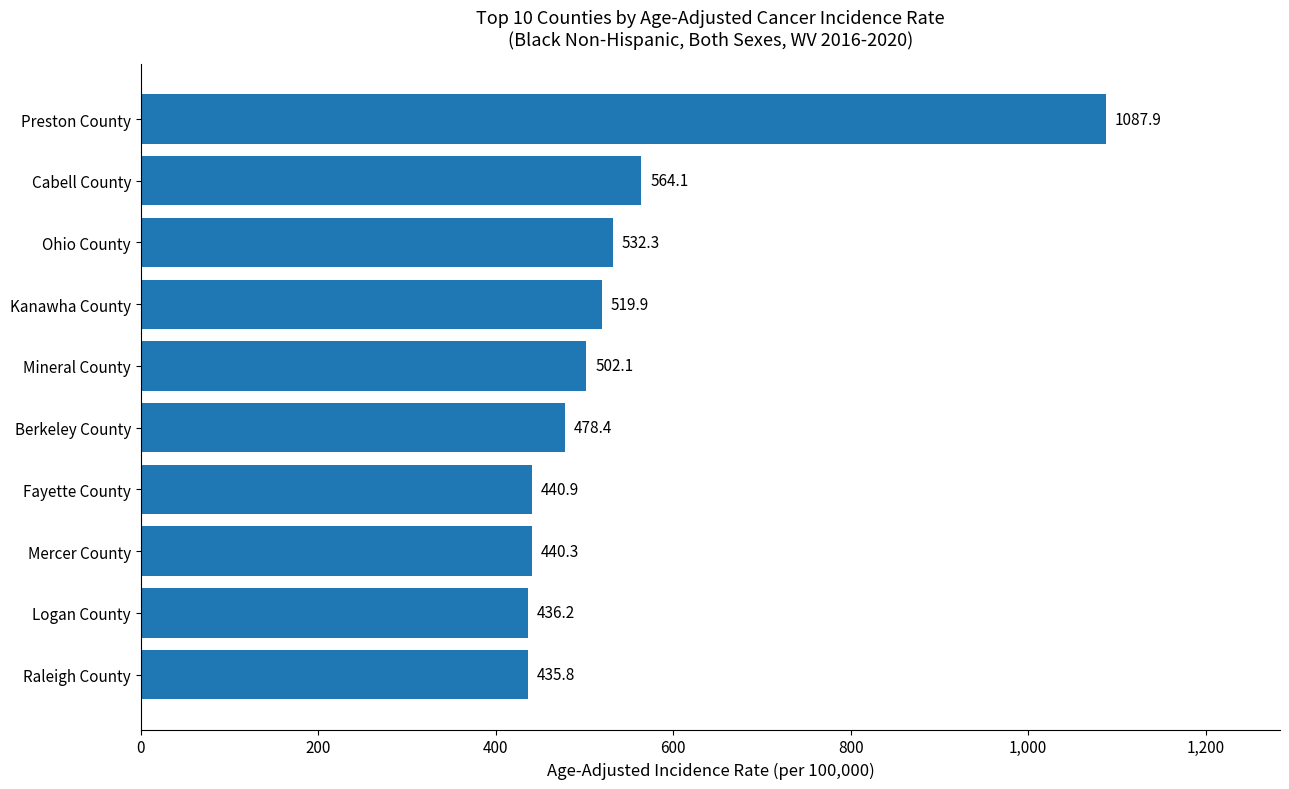

True or false: the data shows 440.3 at Mercer County.

True